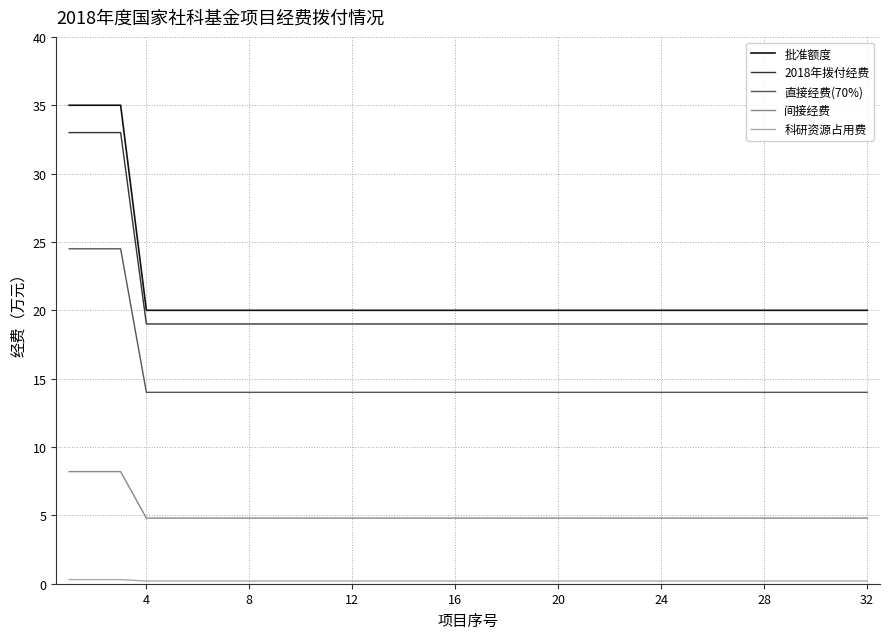

What is the highest value of the 直接经费(70%) series?

24.5